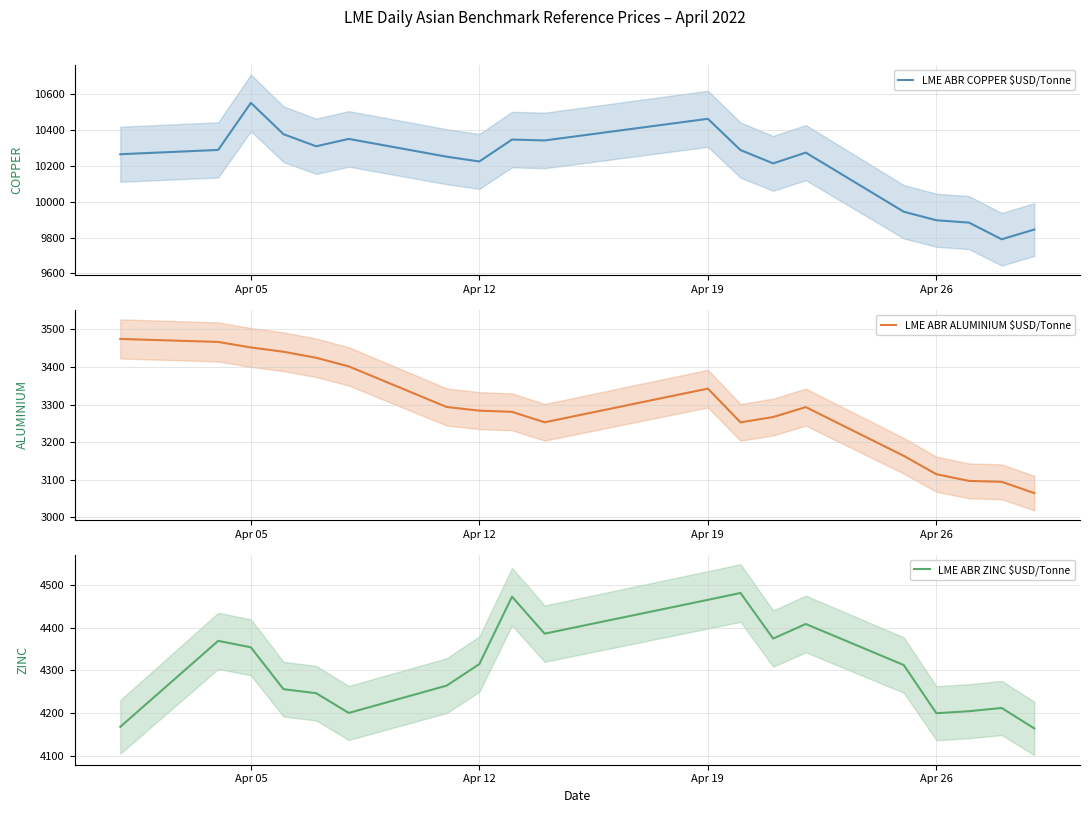

How many data points in LME ABR ZINC $USD/Tonne are above 4312?

10